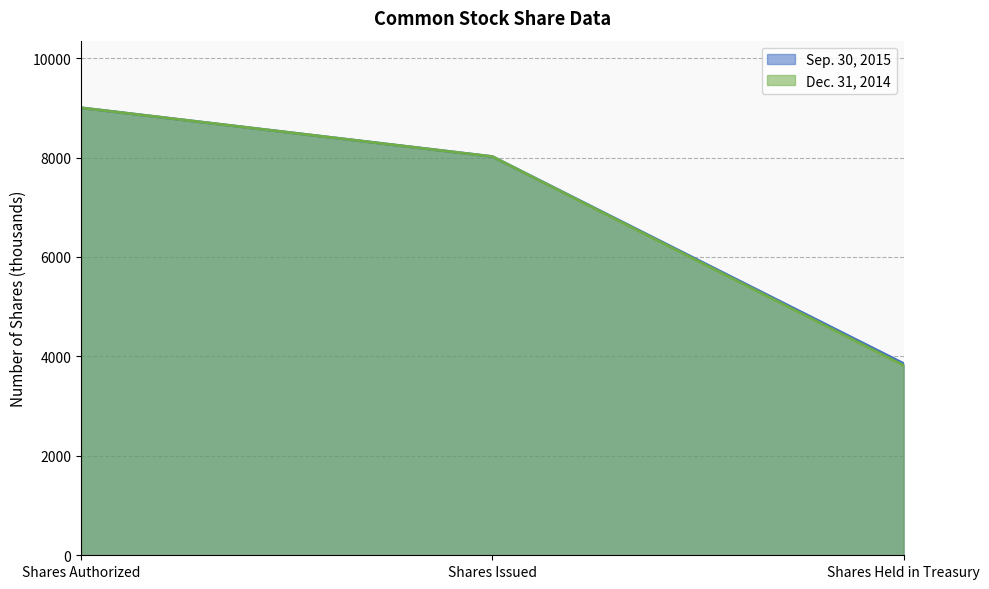

Reading right to left, transcribe all the data shown in this chart.

Sep. 30, 2015: 3856	8019	9000
Dec. 31, 2014: 3818	8019	9000